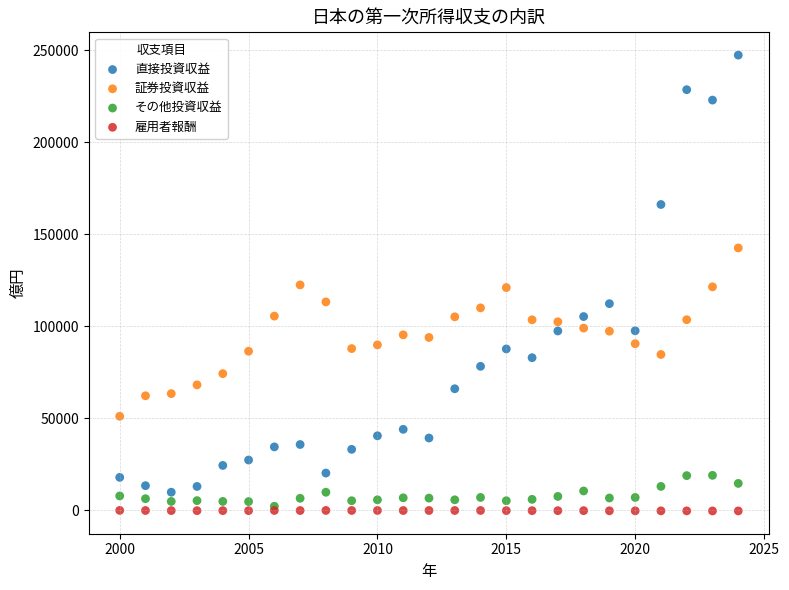

Which series has the widest spread of Y values?

直接投資収益